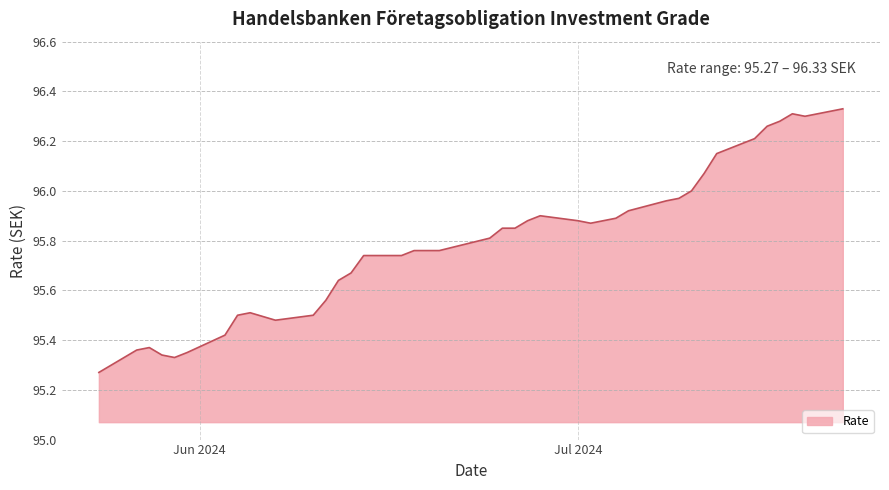

What is the difference between the maximum and minimum values?

1.1